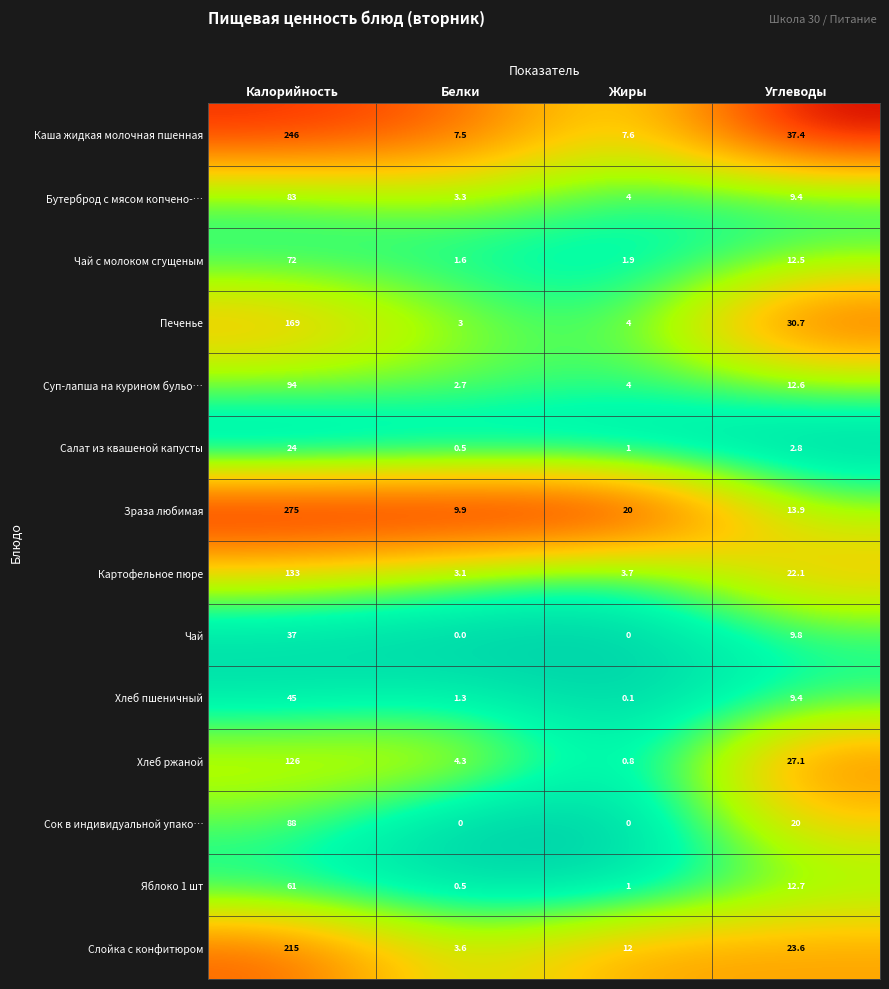

The Печенье series shows 252.3 at Калорийность. True or false?

False